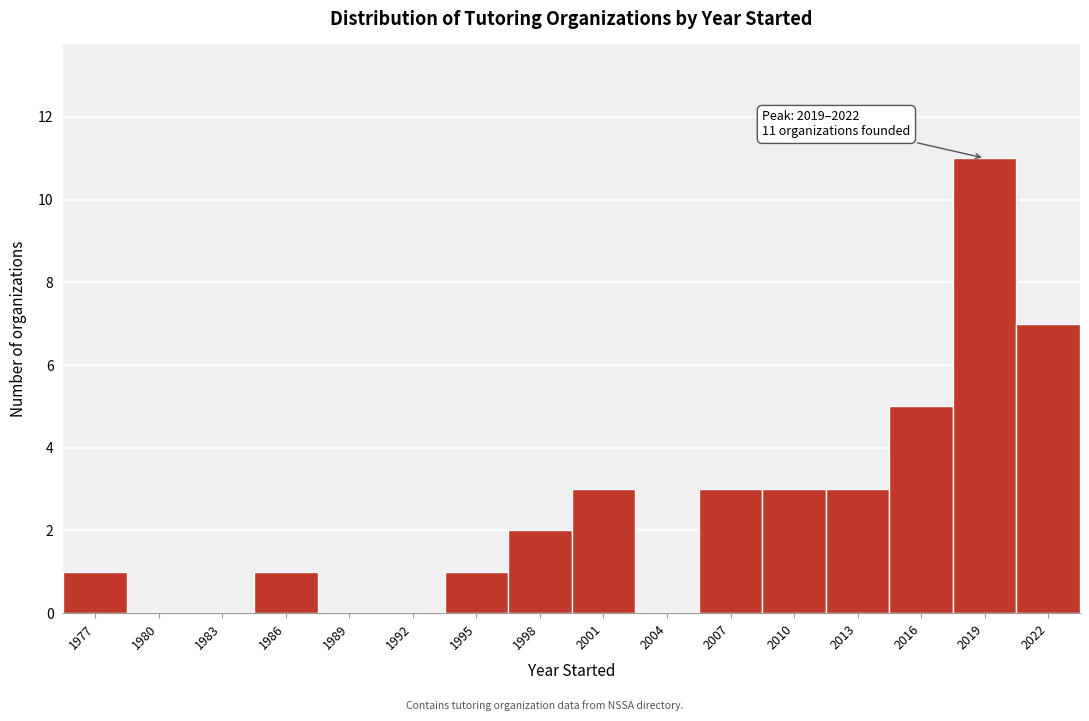

Reading right to left, what are all the values shown in this chart?

2022=7	2019=11	2016=5	2013=3	2010=3	2007=3	2004=0	2001=3	1998=2	1995=1	1992=0	1989=0	1986=1	1983=0	1980=0	1977=1